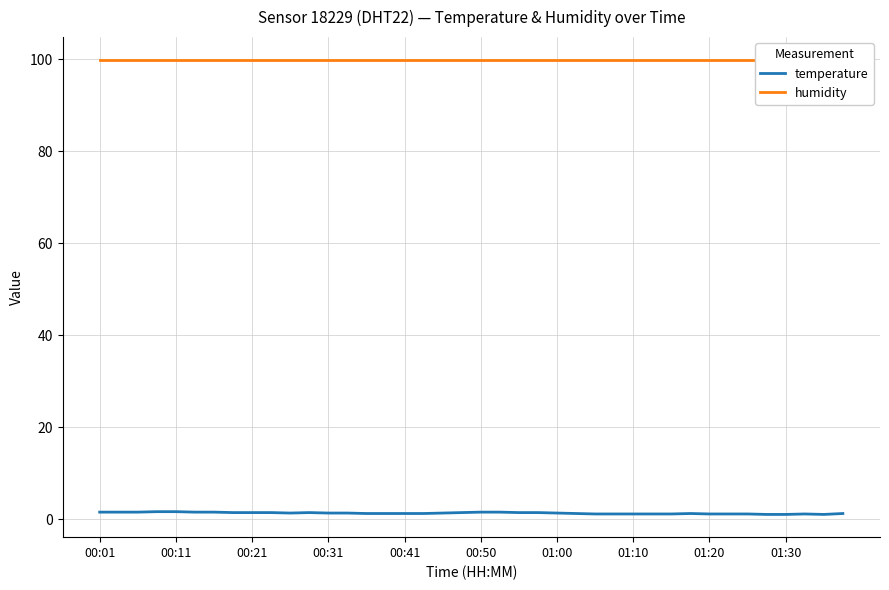

What are all the series names shown in the legend?

temperature, humidity